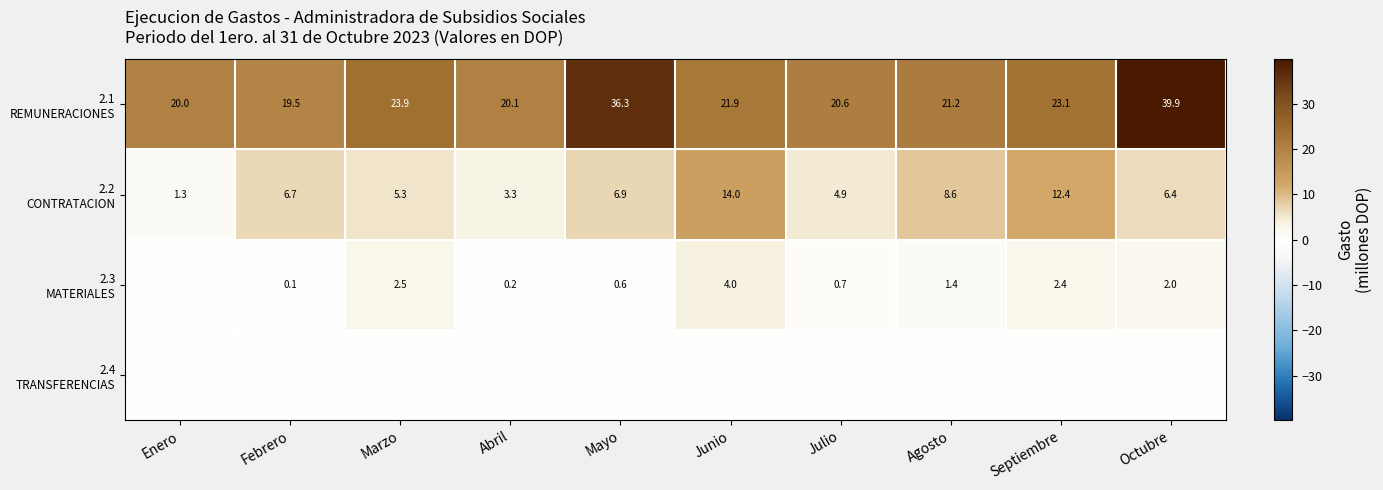

Where is 2.2 CONTRATACION nearest to the value 7?

Mayo